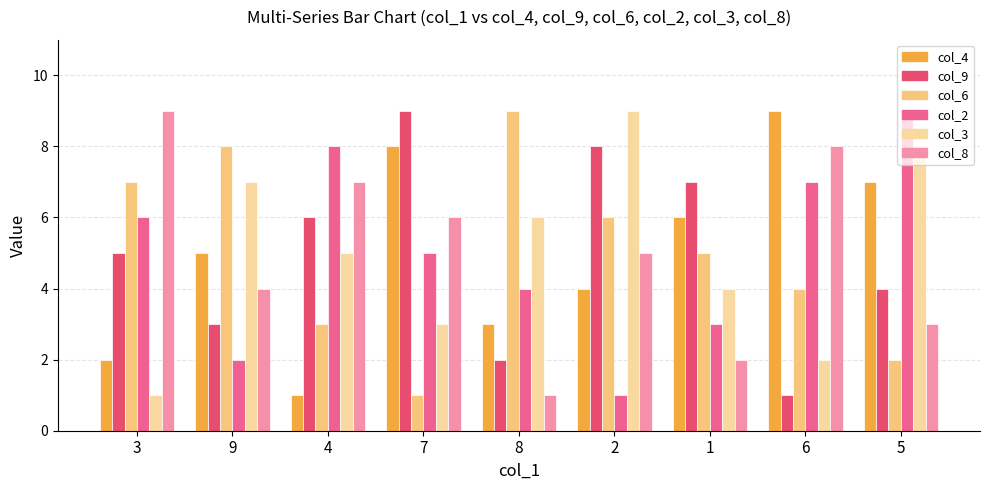

How many col_3 values are between 3 and 7?

5